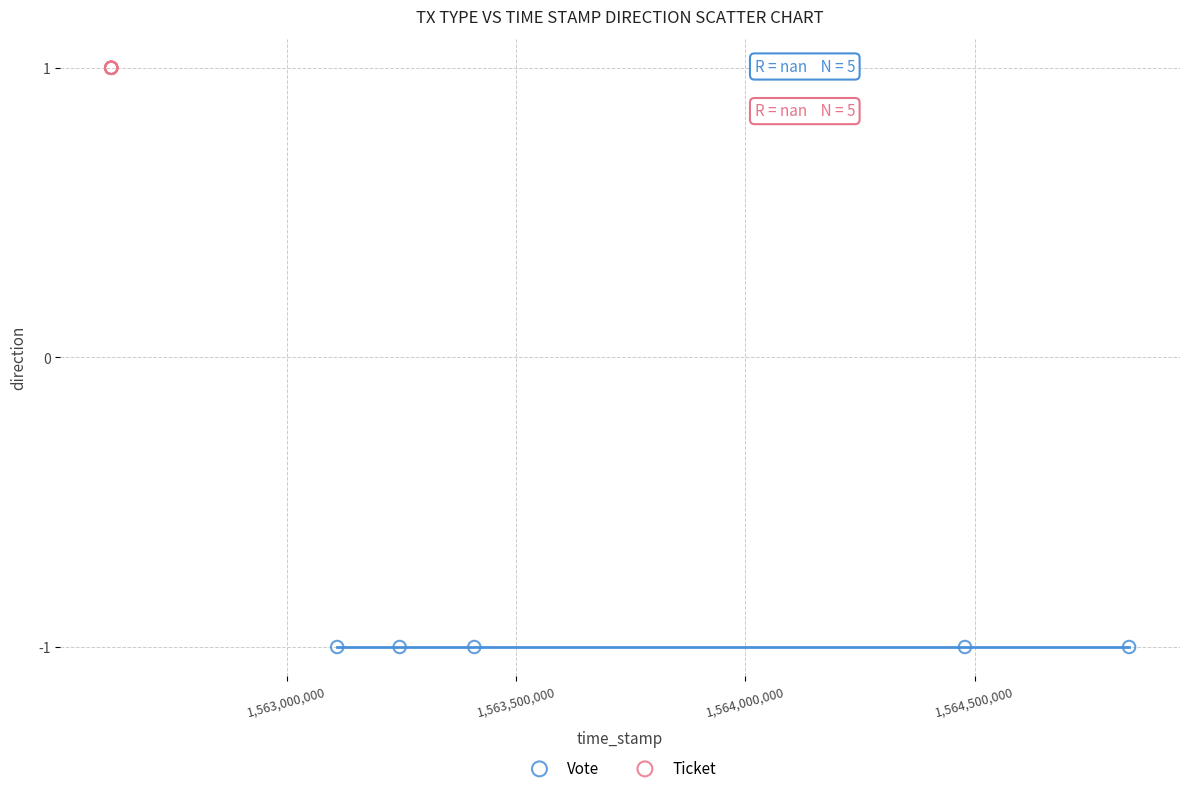

Which series reaches the minimum Y coordinate?

Vote